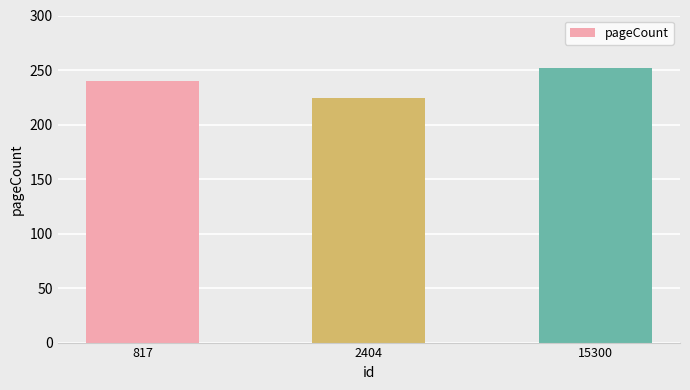

Reading right to left, list all the values displayed in this chart.

252	224	240